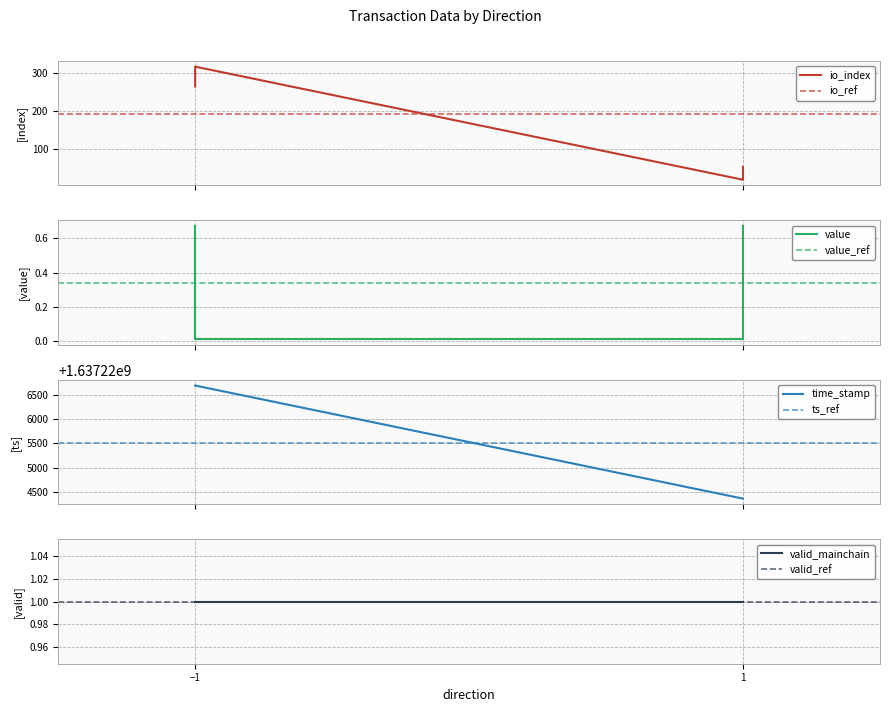

What is the sum of the time_stamp values at 1 and -1?

3274451047.0